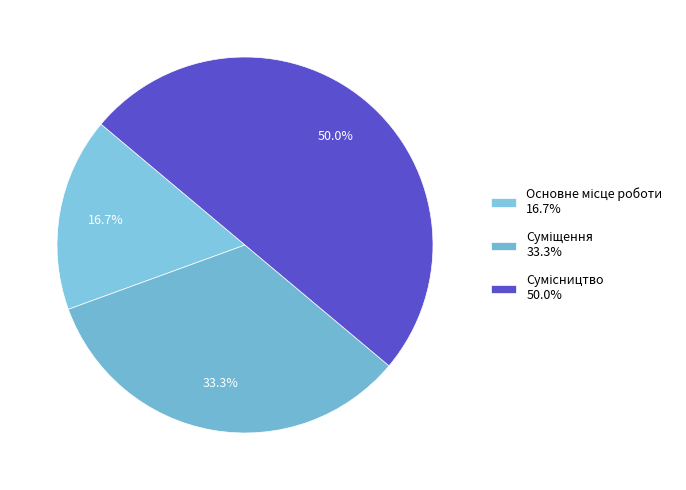

How many slices are in this pie chart?

3